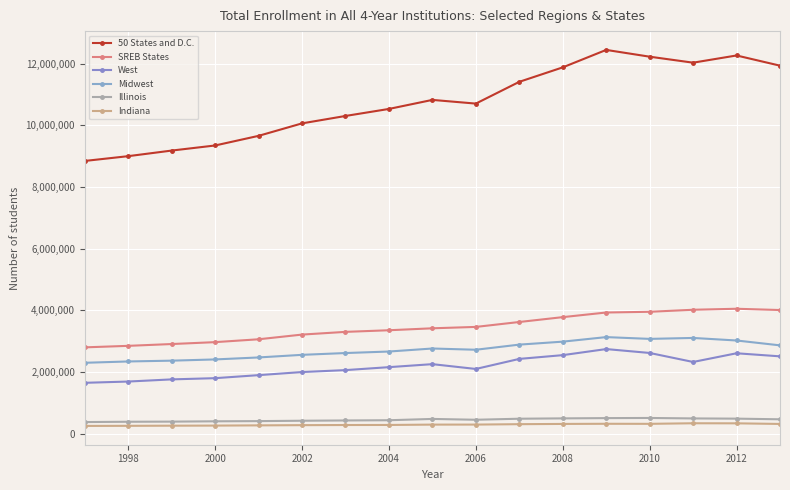

True or false: Illinois and Midwest cross at least once.

False